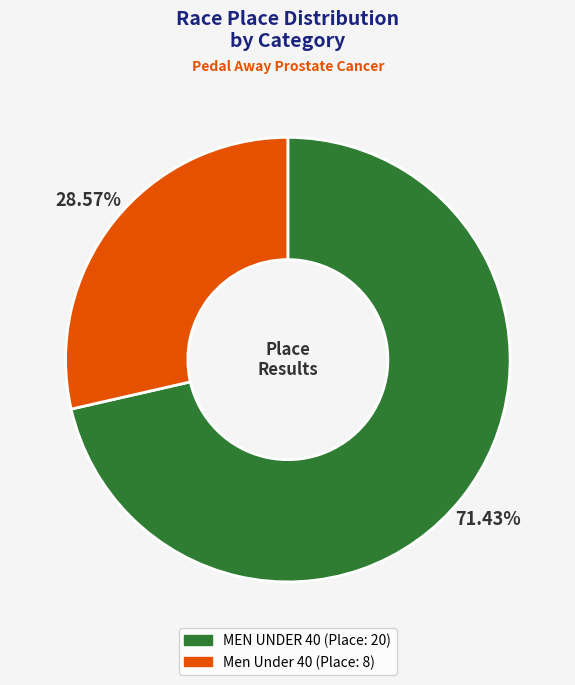

What is the total percentage of MEN UNDER 40 and Men Under 40?

100.0%